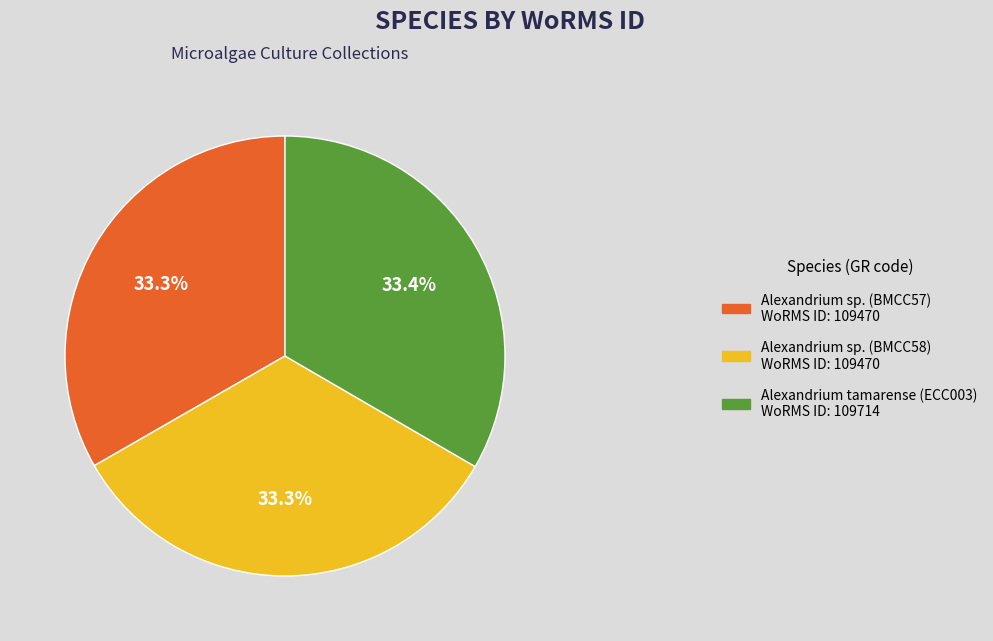

Does Alexandrium sp. (BMCC58) WoRMS ID: 109470 represent more than half of the total?

No